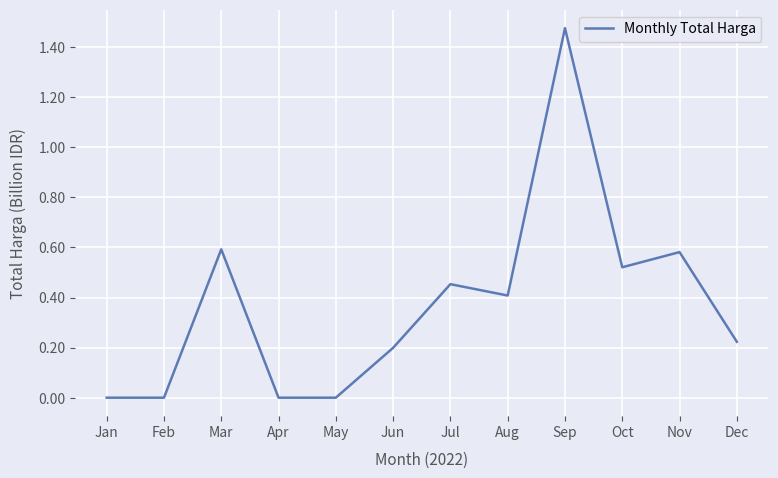

Which has a higher value, Feb or Jul?

Jul